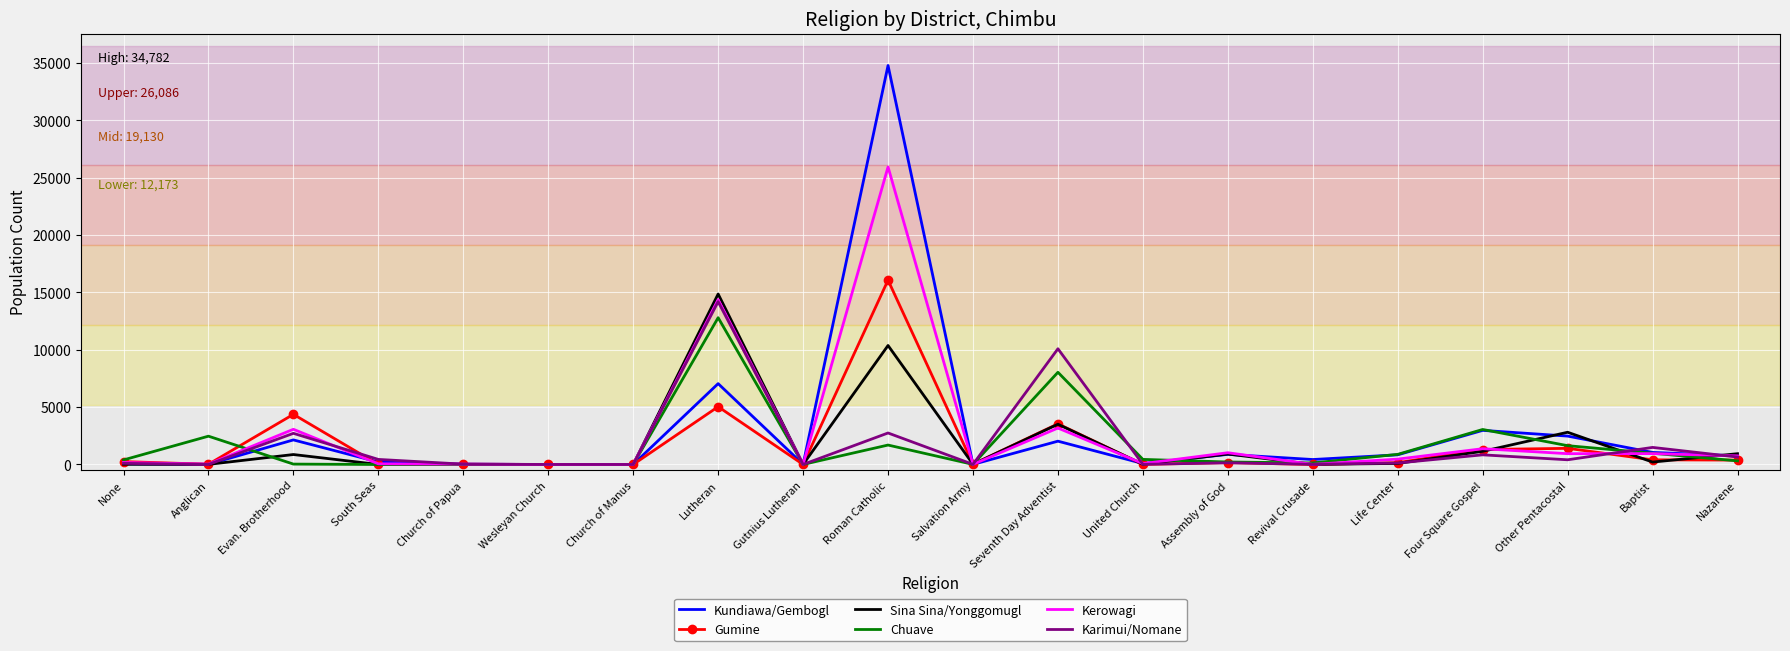

At which label is Karimui/Nomane closest to 7097?

Seventh Day Adventist